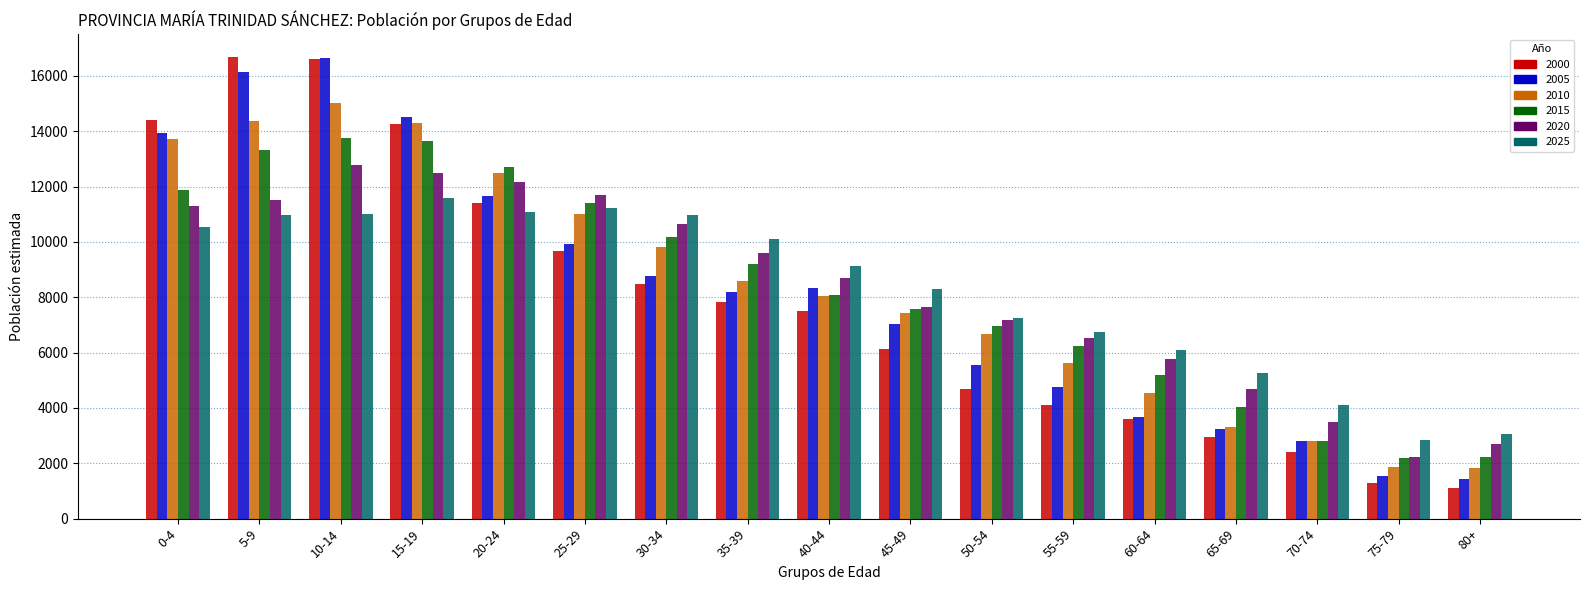

Which category has the lowest value across all series?

80+